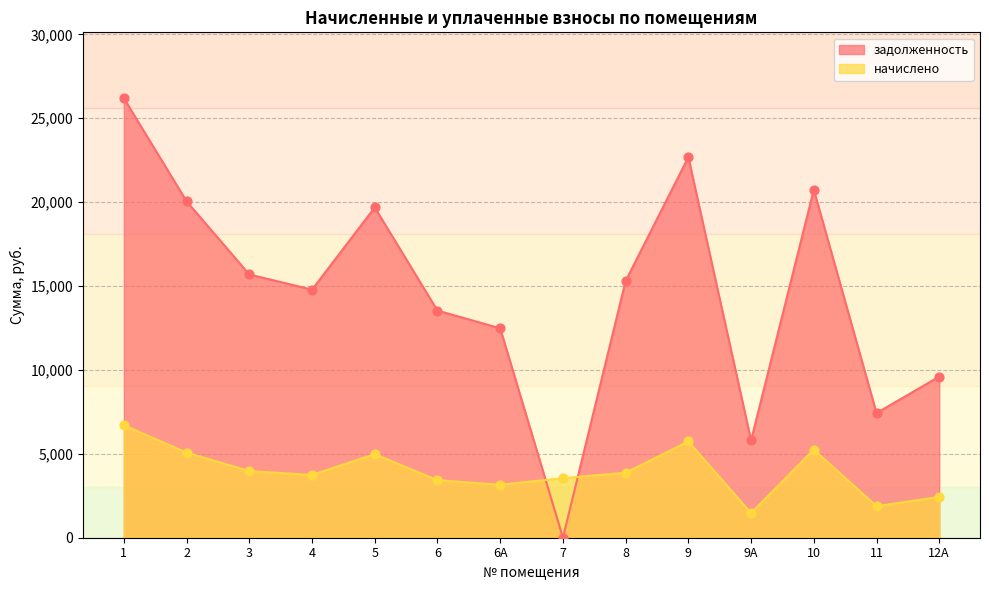

At how many categories does at least one series exceed 25541?

1